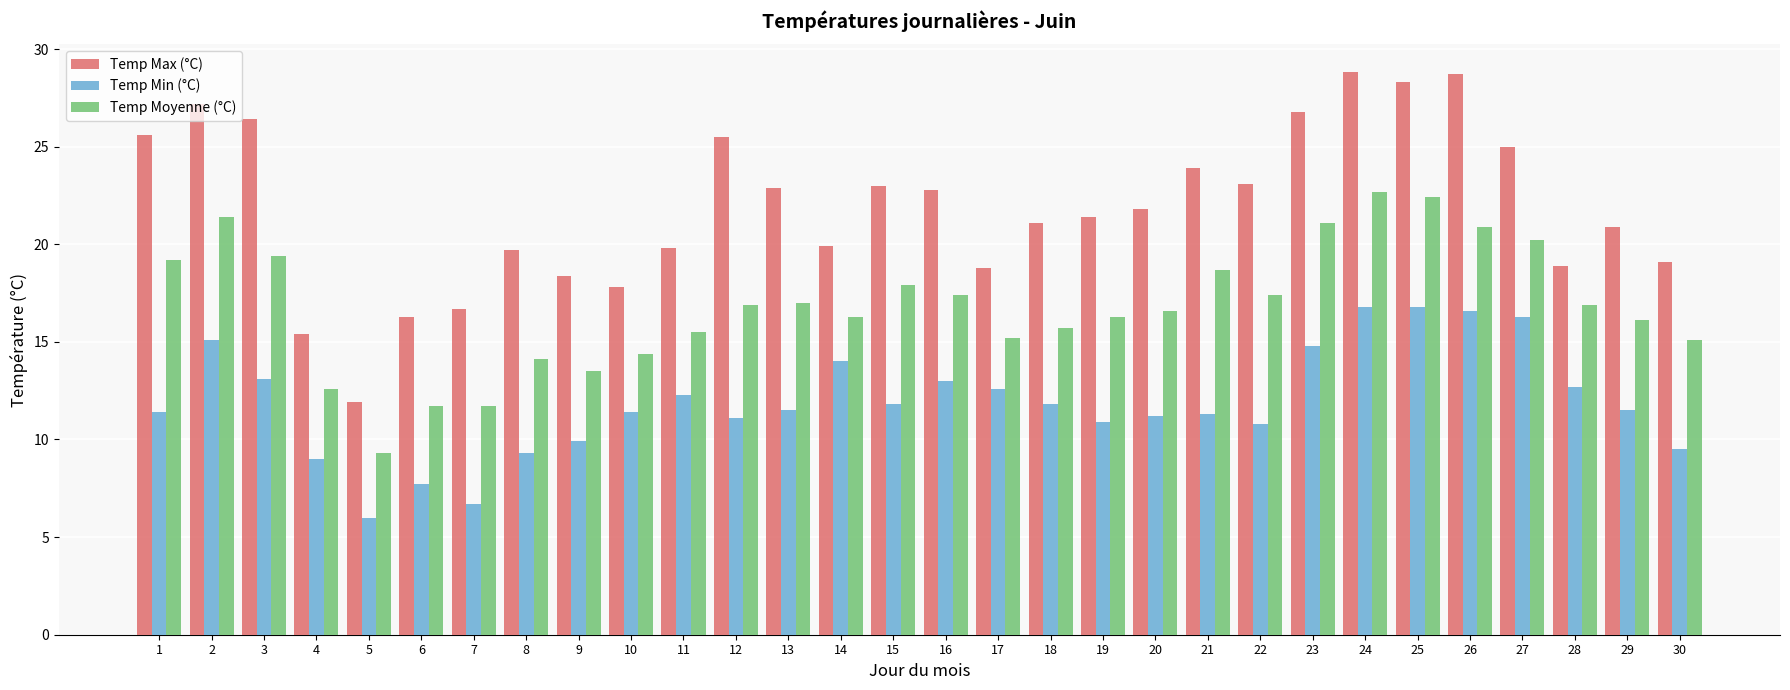

What is the value of the Temp Moyenne (°C) bar at the 17th from the left?

15.2